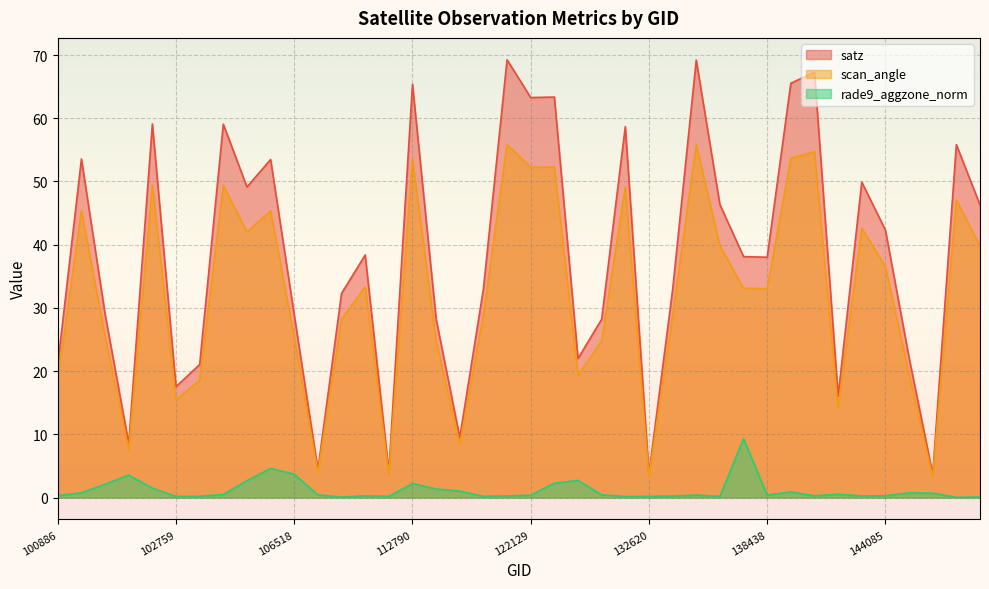

What is the value of the satz point at the 18th from the left?

9.5